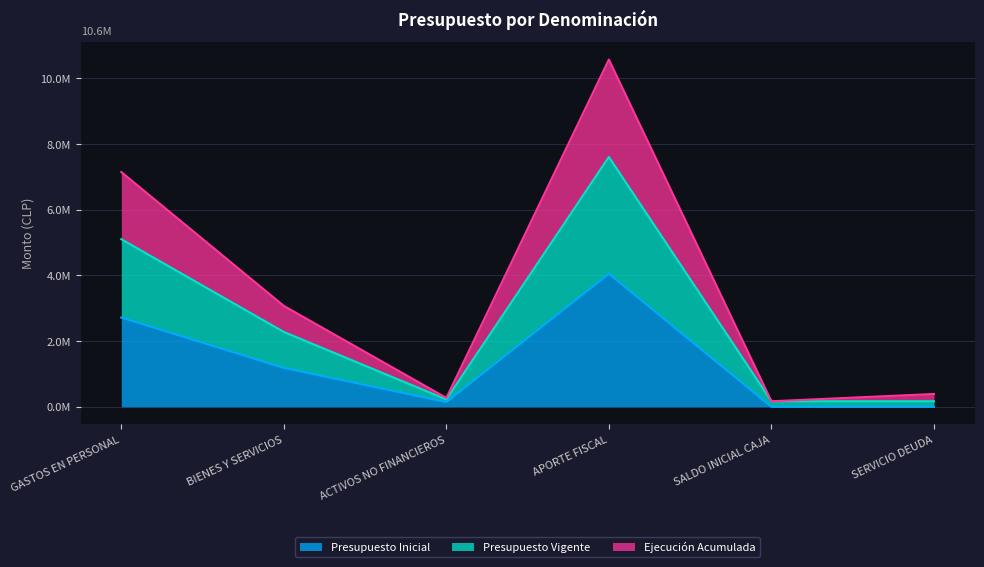

What is the average value of the Ejecución Acumulada series?

3603654